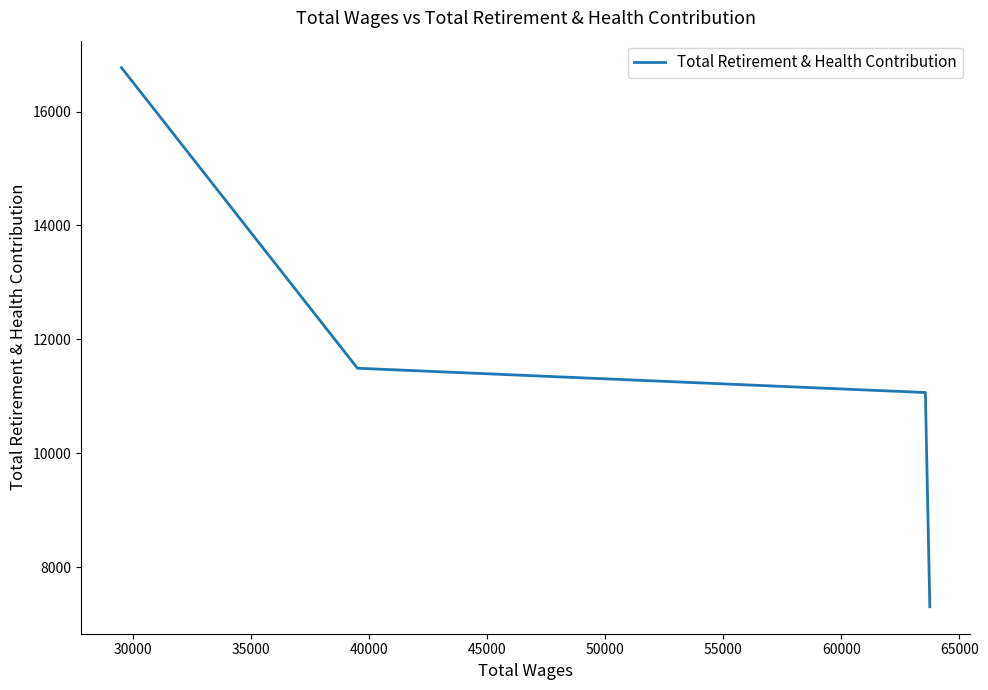

True or false: the data has more than 1 interior local peaks.

False